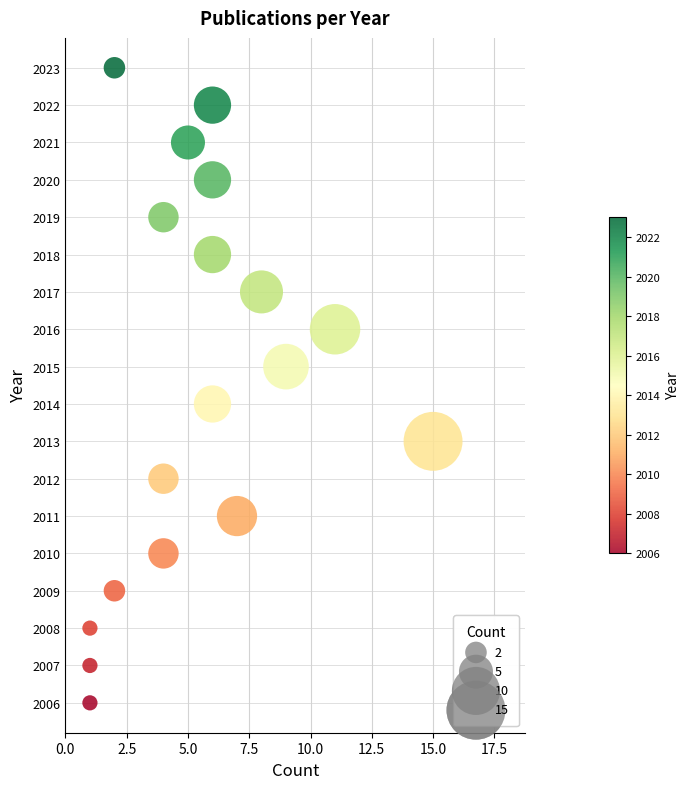

What is the range of X values (max minus min)?

14